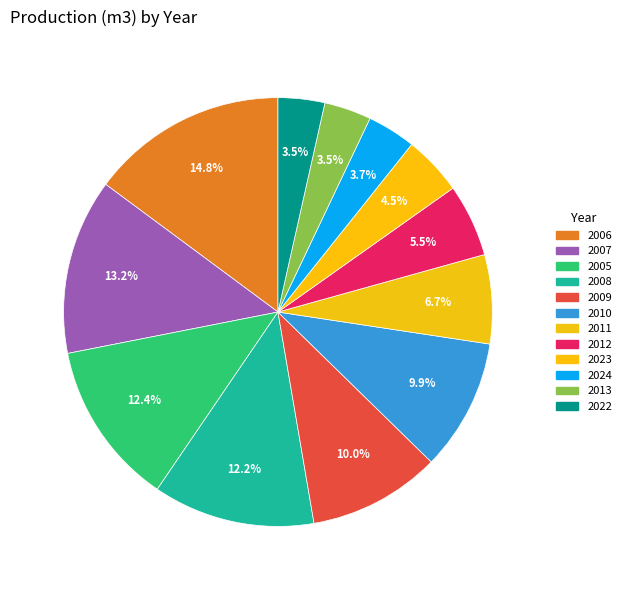

To the nearest percent, what percentage of the pie is 2013?

3%